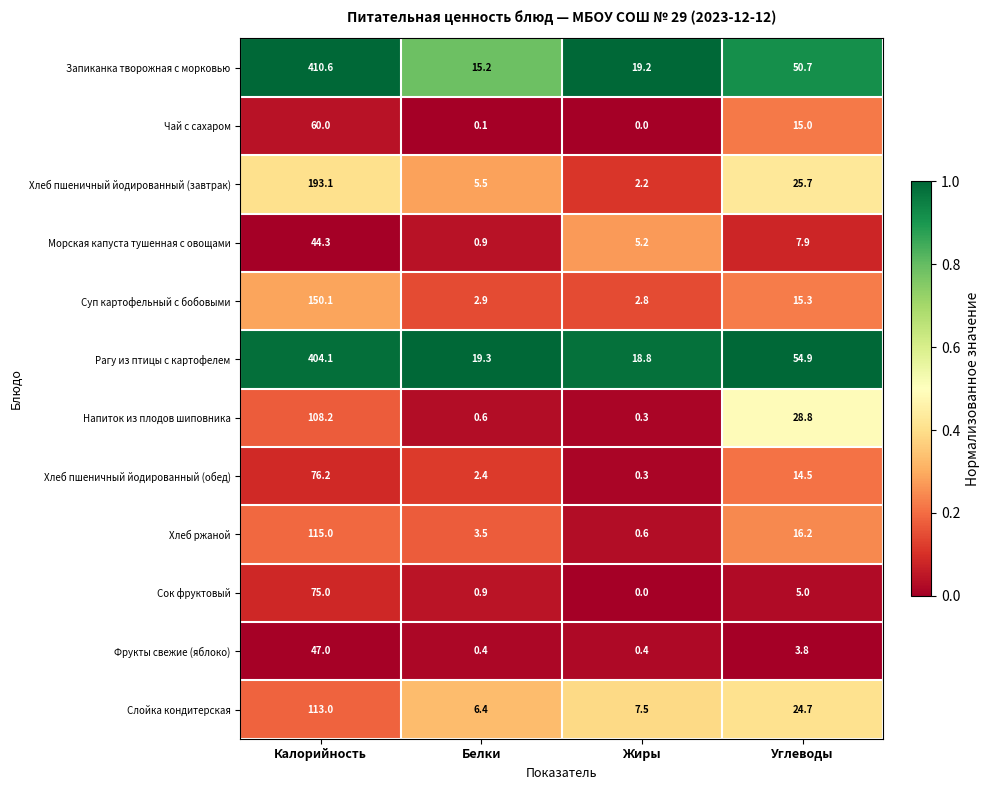

What is the greatest value displayed?

410.6